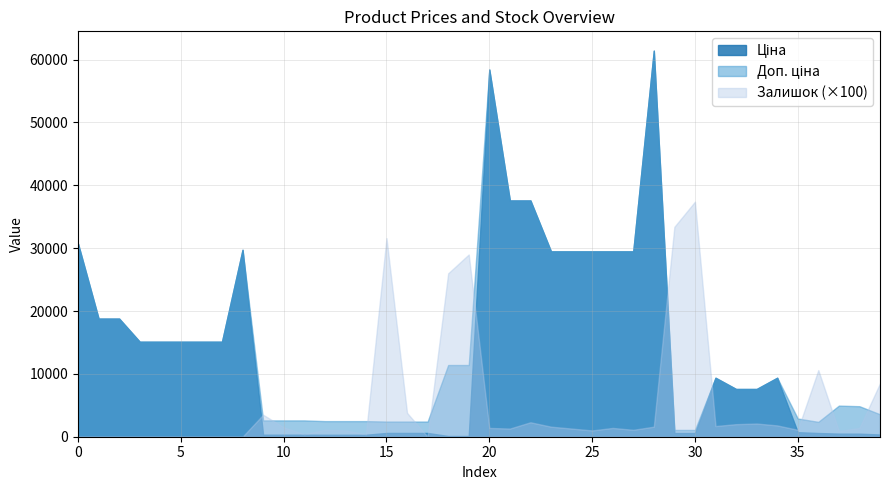

What are all the series names shown in the legend?

Ціна, Доп. ціна, Залишок